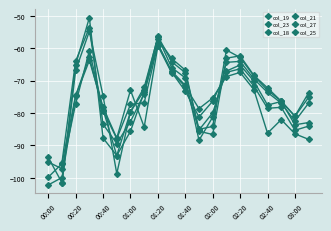

At which category is the sum across all series the highest?

01:00